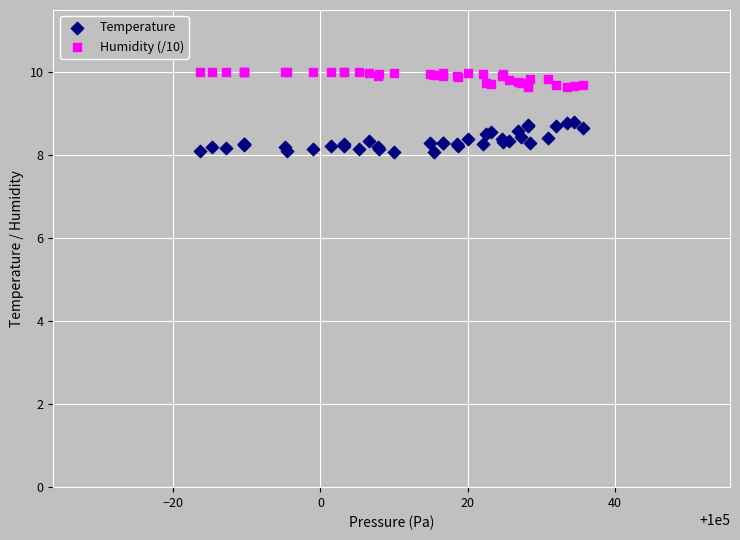

What is the X range (max minus min) for the scatter plot?

52.0